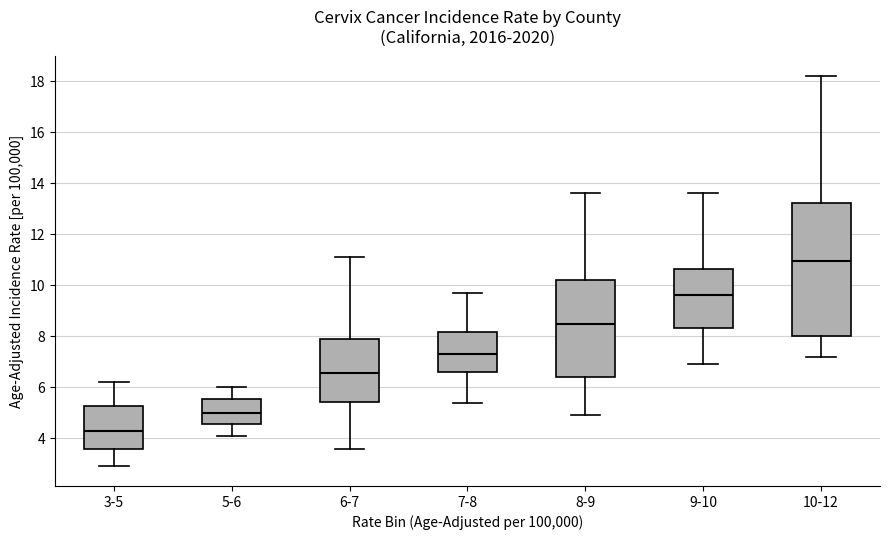

Reading left to right, transcribe this box plot: for each box, give where its median line is, the range the box spans, and where its two whiskers end, as read against the y-axis. The values are not printed on the chart, so give them approximately, as read against the axis.

3-5: median 4.4, box 3.6 to 5.2, whiskers 3.0 to 6.2
5-6: median 5.0, box 4.6 to 5.6, whiskers 4.2 to 6.0
6-7: median 6.6, box 5.4 to 7.8, whiskers 3.6 to 11.2
7-8: median 7.4, box 6.6 to 8.2, whiskers 5.4 to 9.8
8-9: median 8.6, box 6.4 to 10.2, whiskers 5.0 to 13.6
9-10: median 9.6, box 8.4 to 10.6, whiskers 7.0 to 13.6
10-12: median 11.0, box 8.0 to 13.2, whiskers 7.2 to 18.2